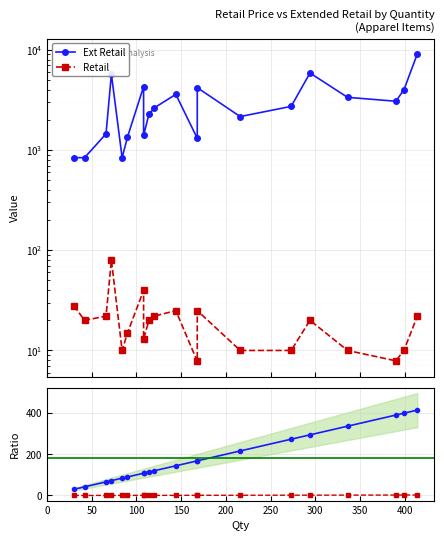

Does the chart display data point markers on the line(s)?

Yes